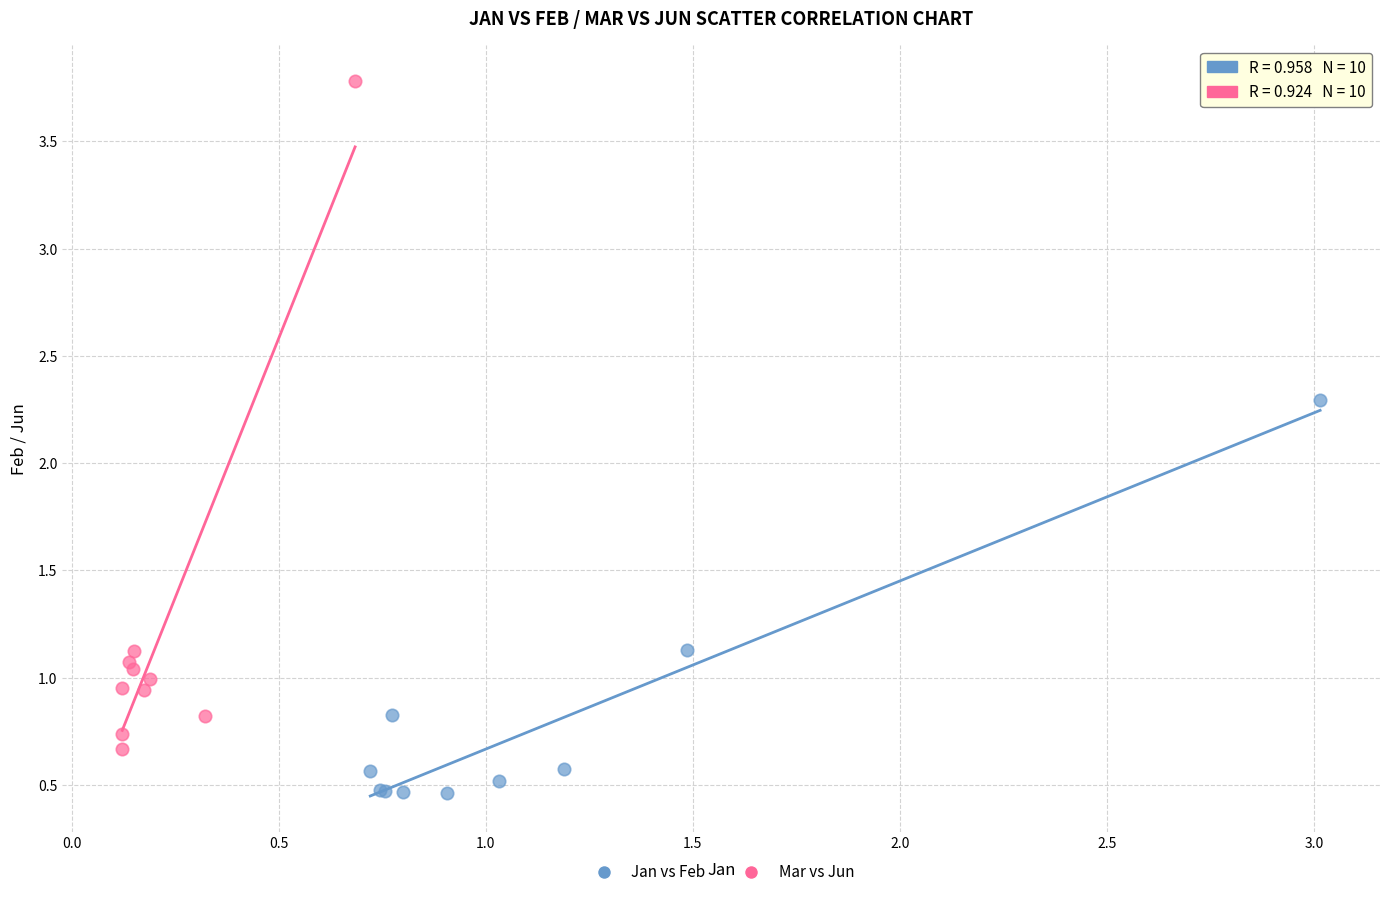

Which series has the widest spread of Y values?

Mar vs Jun